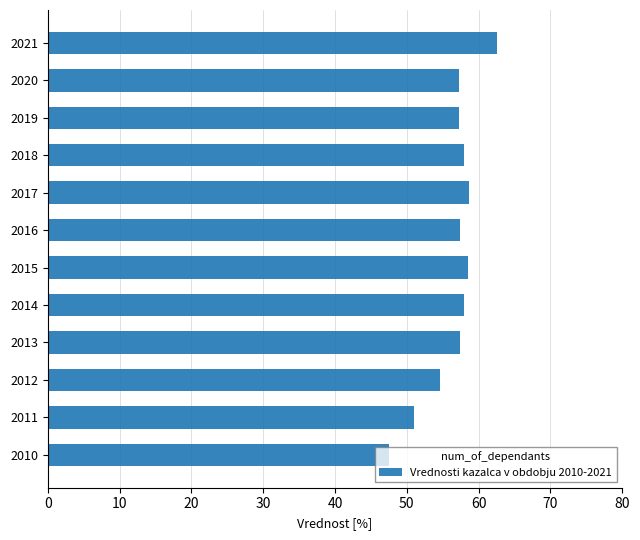

What is the ratio of the value at 2011 to the value at 2019?

0.9